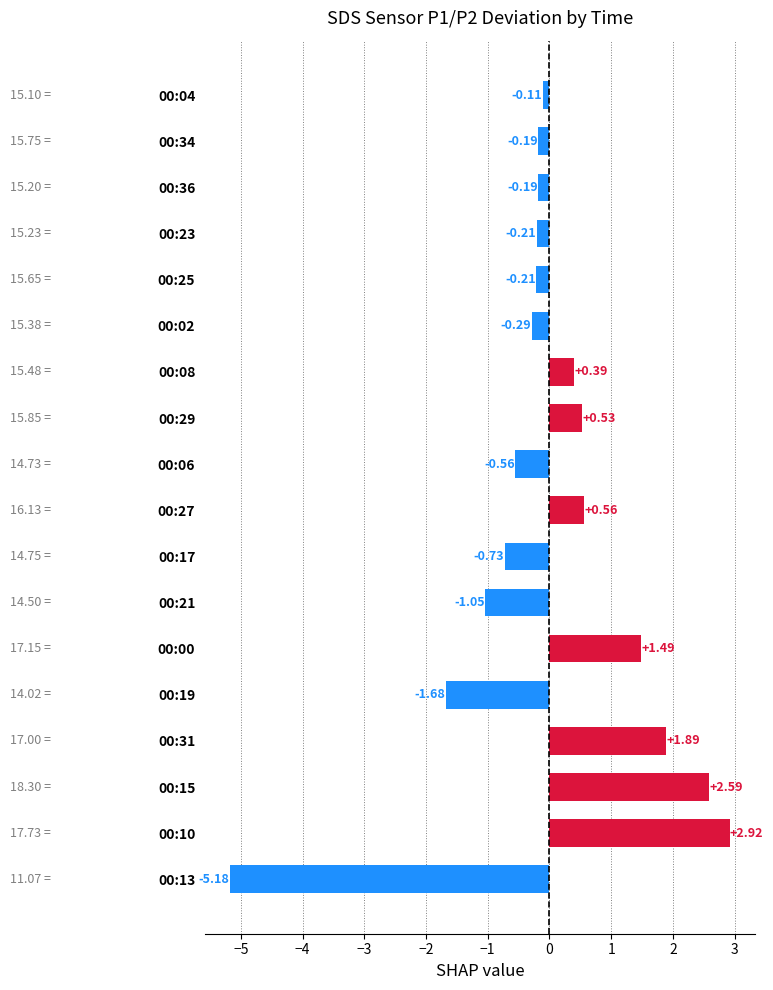

Are the bars grouped side by side (vs. stacked)?

No